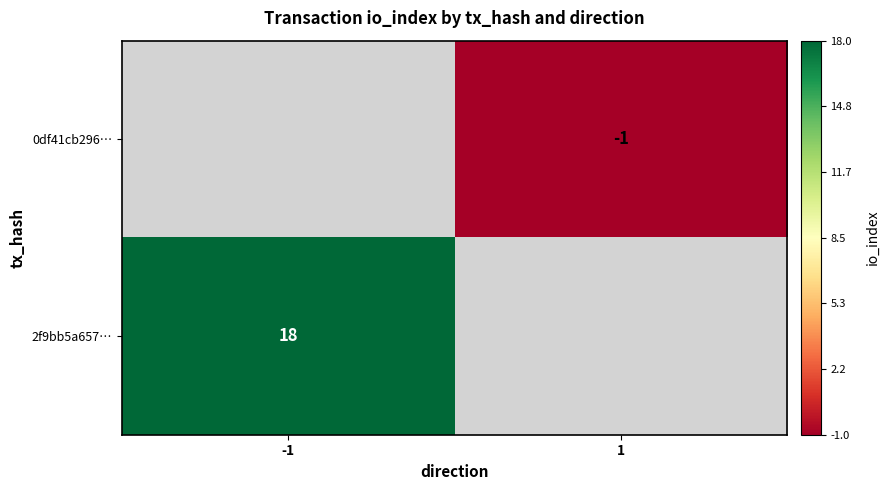

The value of 0df41cb296… at 1 is -1. True or false?

True